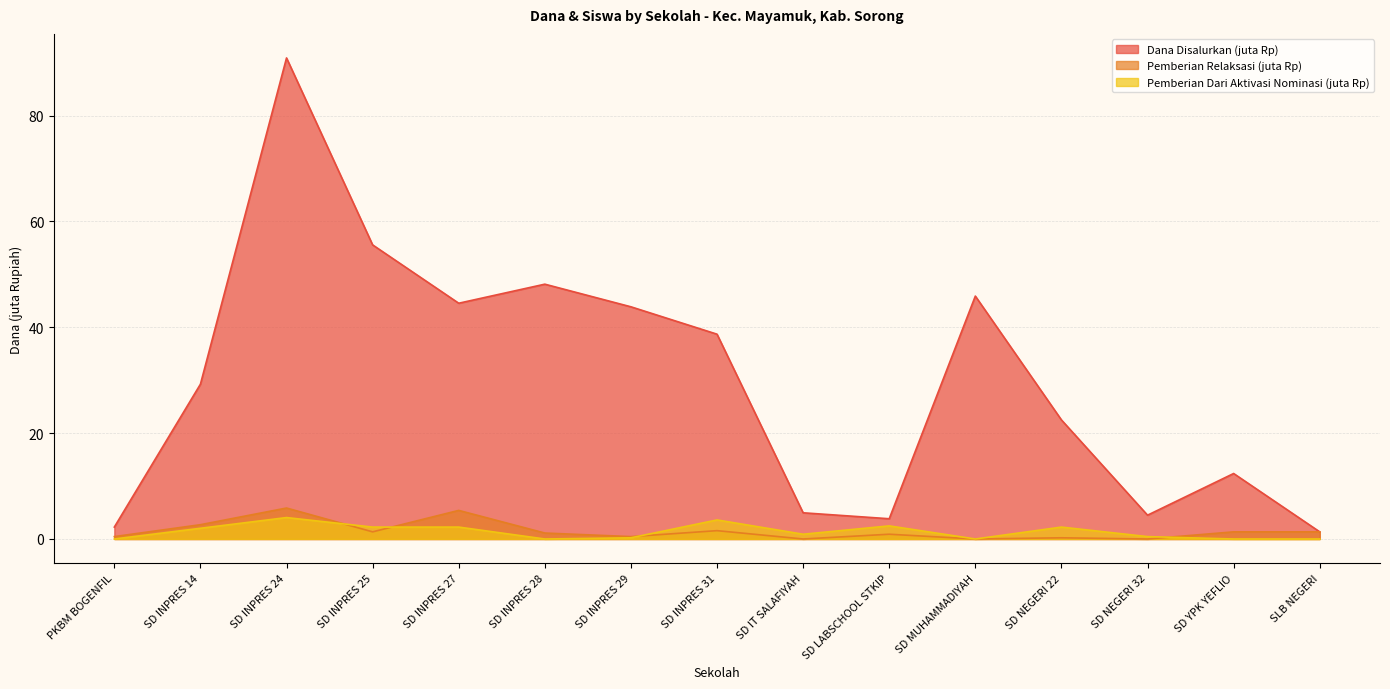

What is the average value of the Pemberian Dari Aktivasi Nominasi series?

1.4